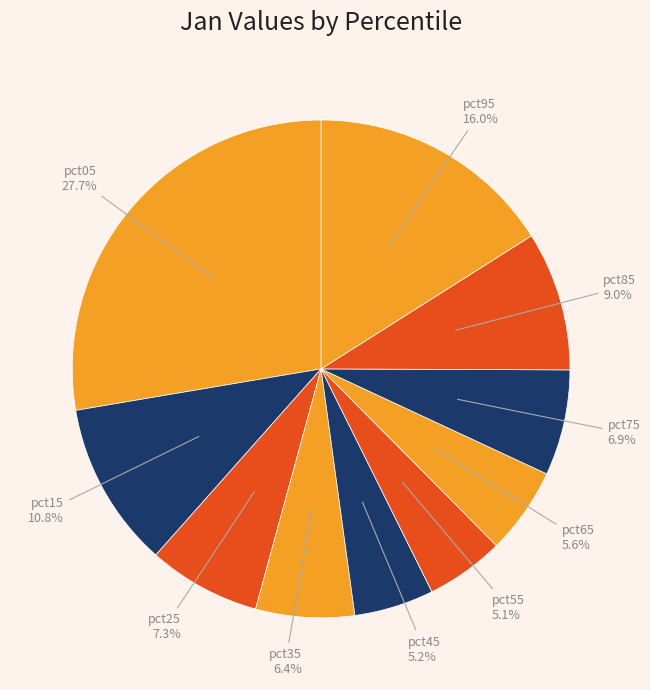

Which category has the biggest portion of the pie?

pct05